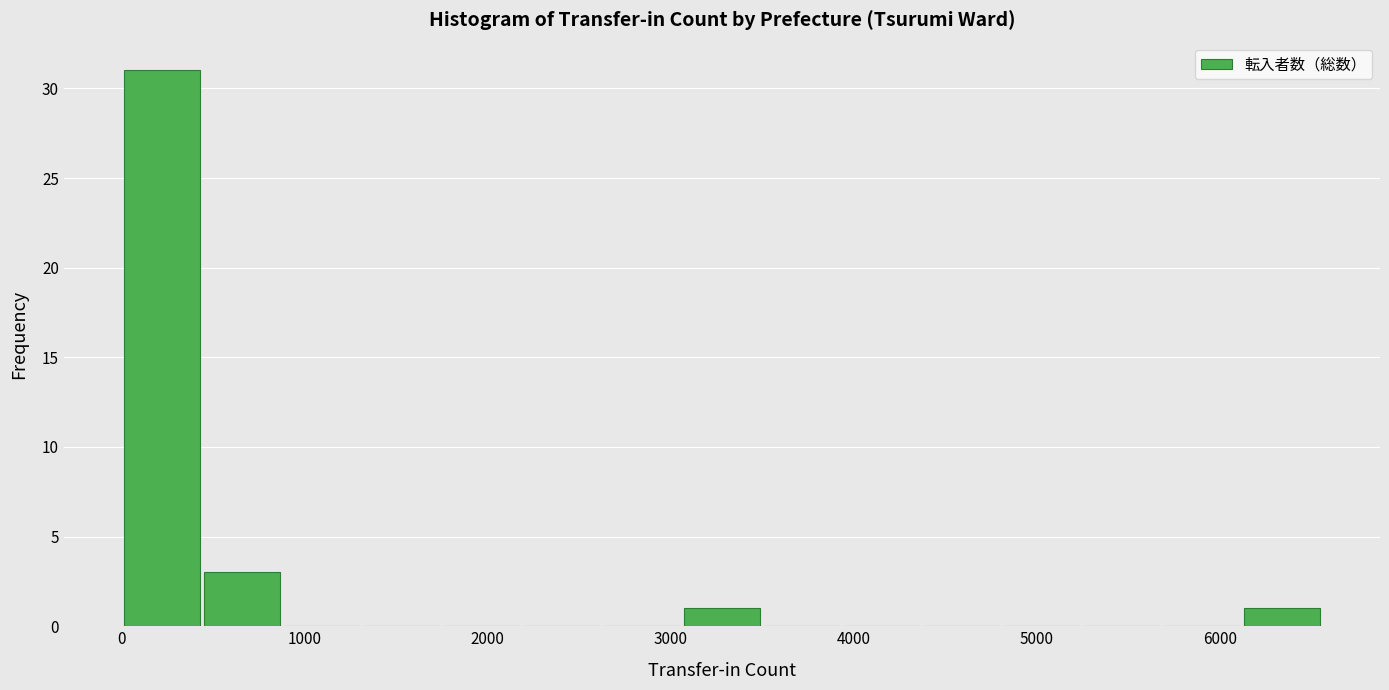

Reading left to right, list every bar in this chart as the range it spans on the x-axis followed by its height. Neither the bar edges nor the heights are printed on the chart, so give them approximately, as read against the axes.

0 to 500: 31
500 to 900: 3
900 to 1300: 0
1300 to 1800: 0
1800 to 2200: 0
2200 to 2600: 0
2600 to 3100: 0
3100 to 3500: 1
3500 to 3900: 0
3900 to 4400: 0
4400 to 4800: 0
4800 to 5300: 0
5300 to 5700: 0
5700 to 6100: 0
6100 to 6600: 1